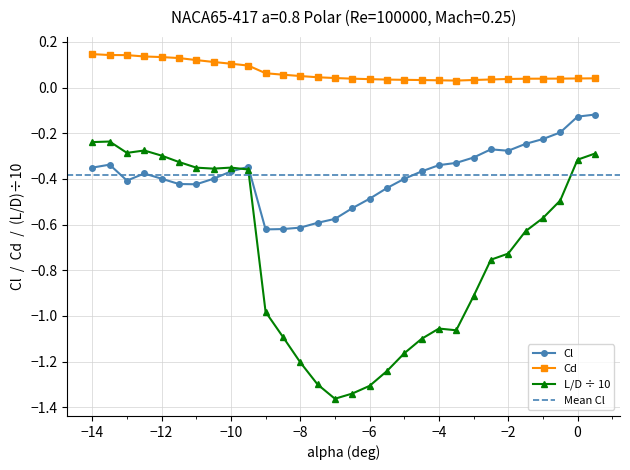

Reading right to left, transcribe all the data shown in this chart.

-0.1	-0.1	-0.2	-0.2	-0.2	-0.3	-0.3	-0.3	-0.3	-0.3	-0.4	-0.4	-0.4	-0.5	-0.5	-0.6	-0.6	-0.6	-0.6	-0.6	-0.3	-0.4	-0.4	-0.4	-0.4	-0.4	-0.4	-0.4	-0.3	-0.4